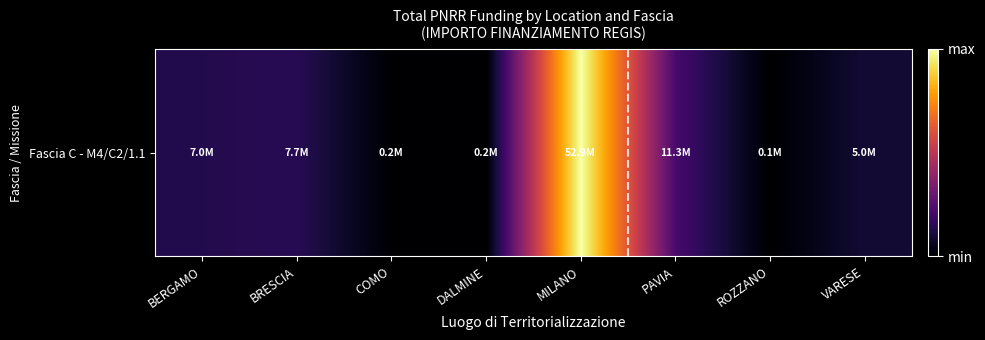

What is the difference between the values at BRESCIA and MILANO?

45185346.2